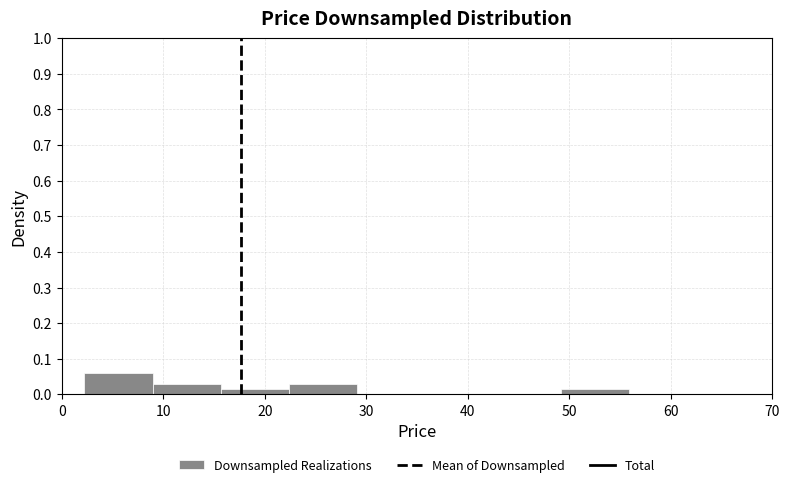

Over which range of the x-axis is the bar tallest?

2 to 9